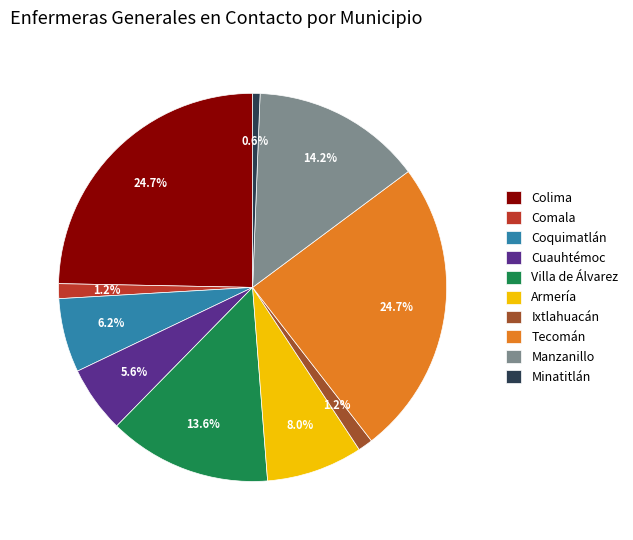

Which slice is the smallest?

Minatitlán